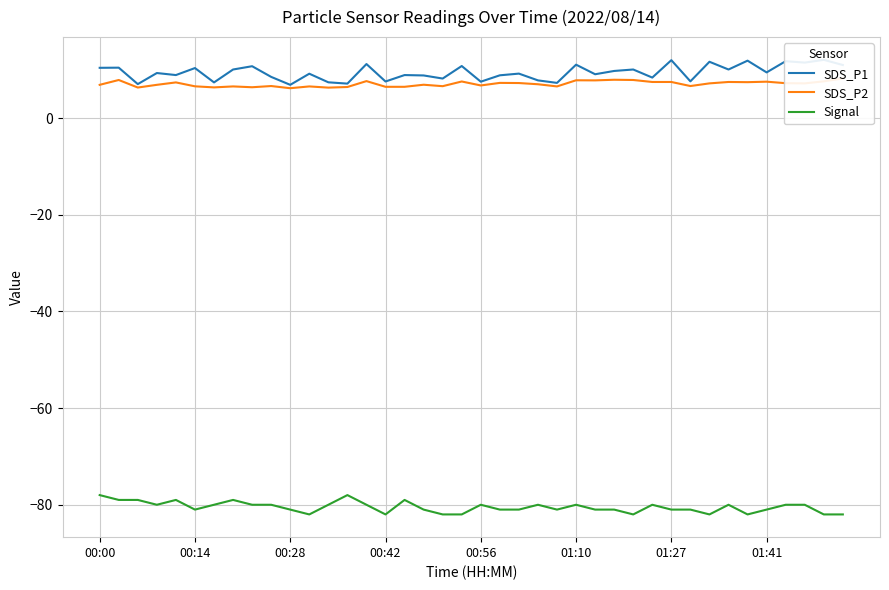

How many lines are shown in the chart?

3